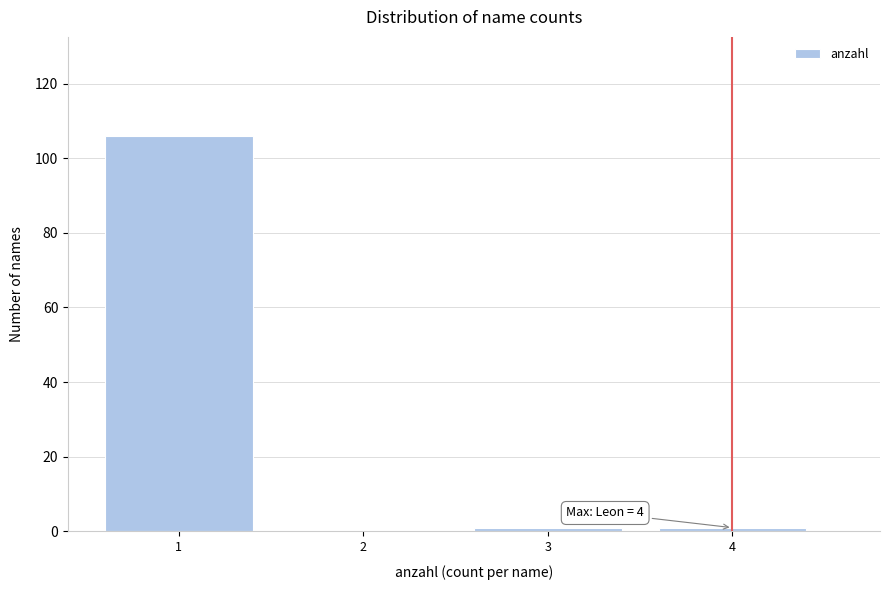

Reading right to left, transcribe all the data shown in this chart.

4=1	3=1	2=0	1=106